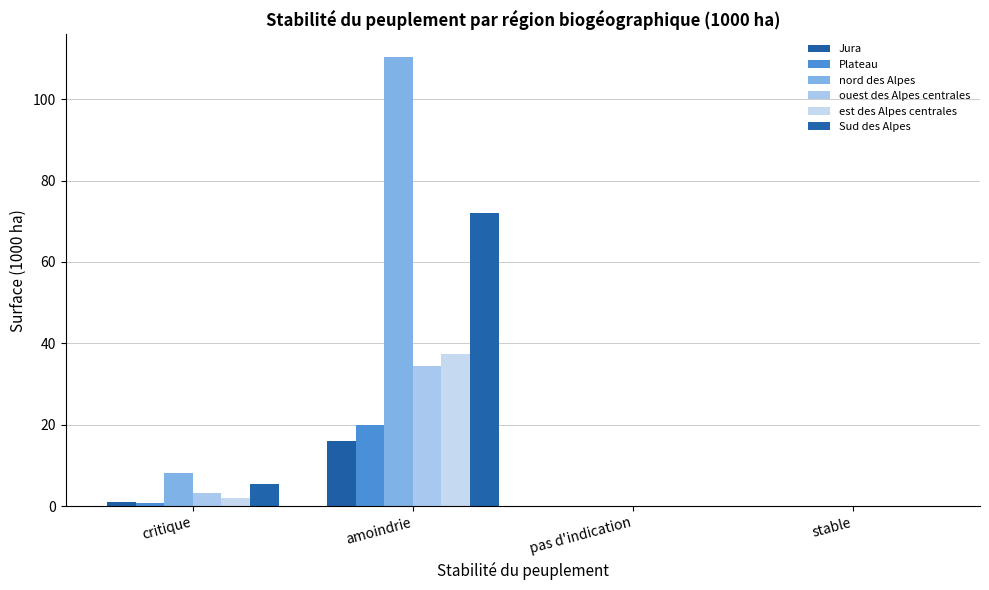

Reading right to left, what are all the values shown in this chart?

Jura: stable=0.0	pas d'indication=0.0	amoindrie=16.1	critique=1.0
Plateau: stable=0.0	pas d'indication=0.0	amoindrie=19.9	critique=0.7
nord des Alpes: stable=0.0	pas d'indication=0.0	amoindrie=110.4	critique=8.1
ouest des Alpes centrales: stable=0.0	pas d'indication=0.0	amoindrie=34.4	critique=3.2
est des Alpes centrales: stable=0.0	pas d'indication=0.0	amoindrie=37.3	critique=2.1
Sud des Alpes: stable=0.0	pas d'indication=0.0	amoindrie=72.0	critique=5.5